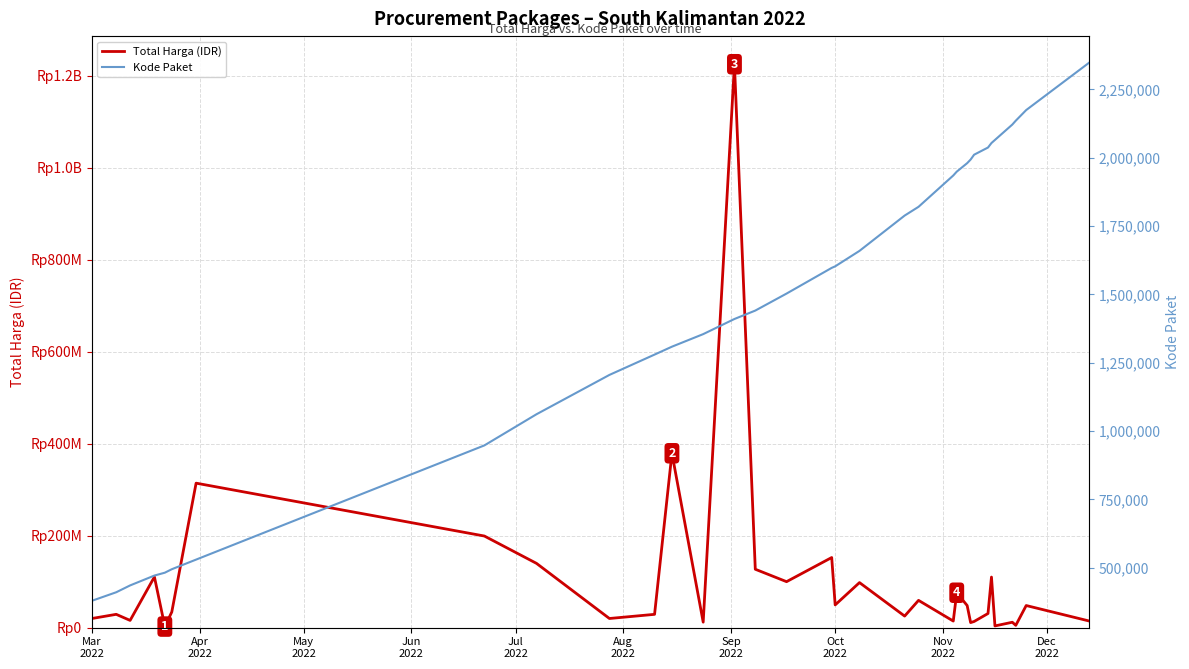

What is the lowest value of the Total Harga (IDR) series?

2395750